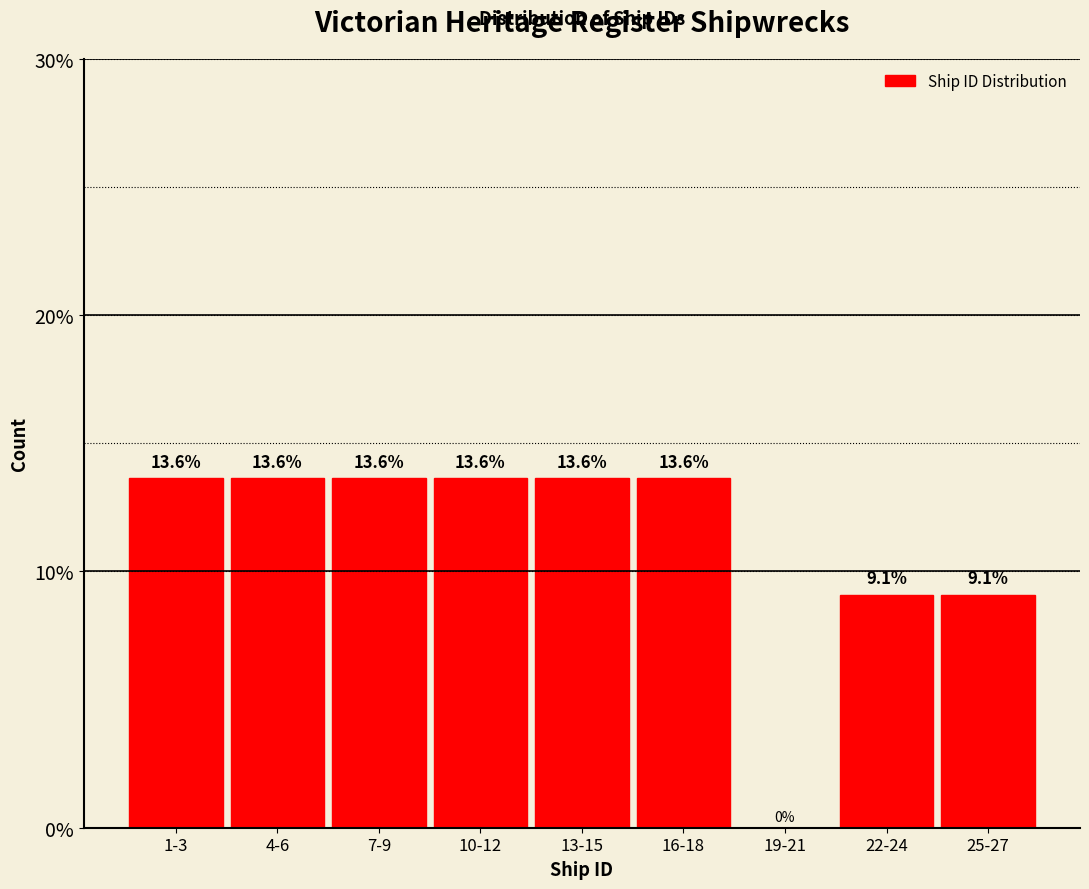

Reading left to right, what are all the values shown in this chart?

1-3=13.6	4-6=13.6	7-9=13.6	10-12=13.6	13-15=13.6	16-18=13.6	19-21=0.0	22-24=9.1	25-27=9.1